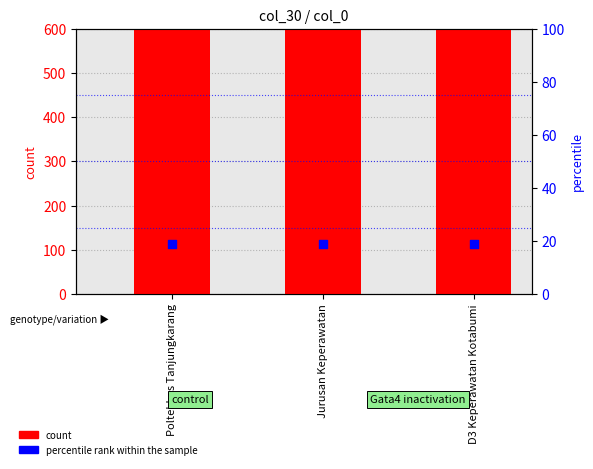

What are all the series names shown in the legend?

count, percentile rank within the sample